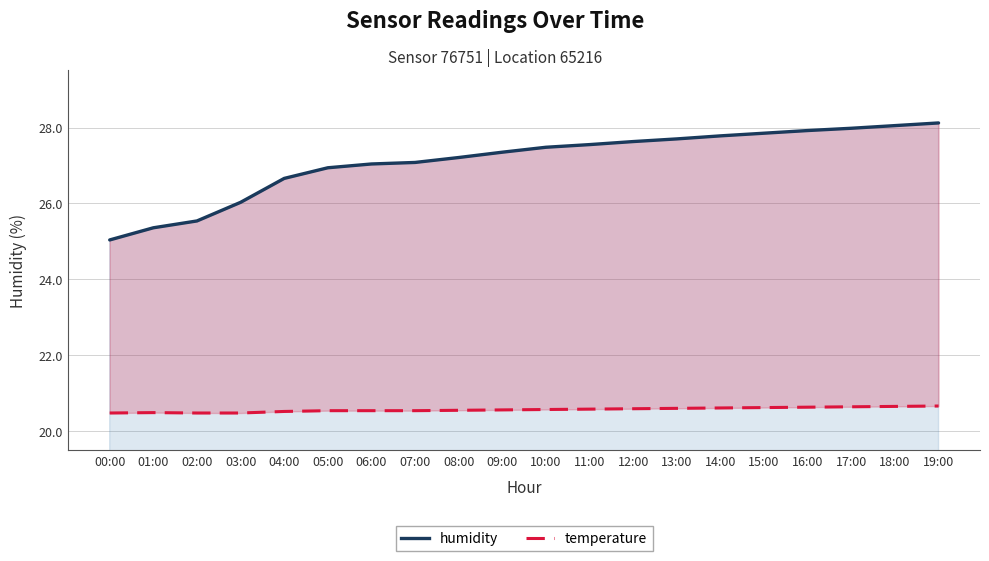

Rank the series by their maximum value, from highest to lowest.

humidity, temperature